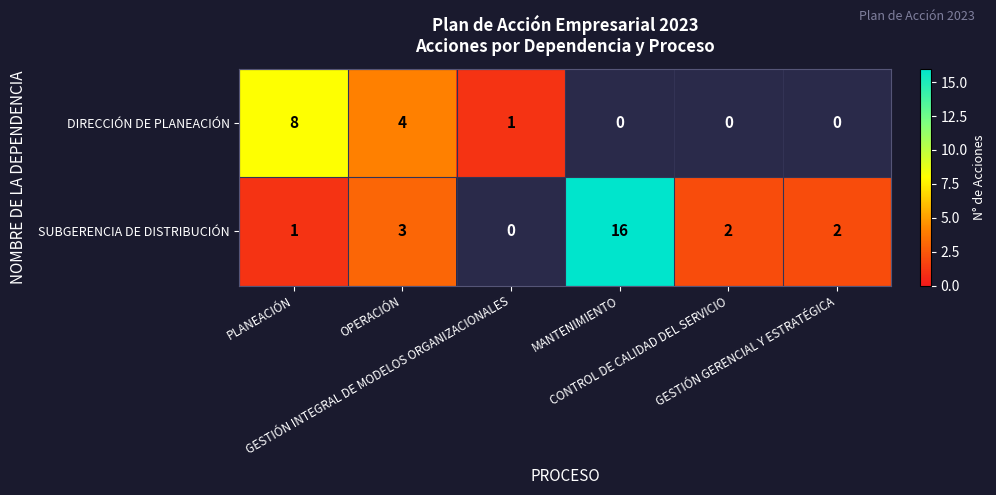

Which series has the widest spread of values?

SUBGERENCIA DE DISTRIBUCIÓN